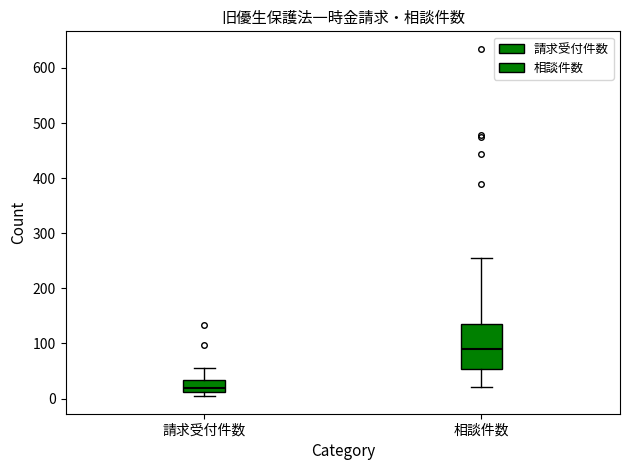

Reading left to right, transcribe this box plot: for each box, give where its median line is, the range the box spans, and where its two whiskers end, as read against the y-axis. The values are not printed on the chart, so give them approximately, as read against the axis.

請求受付件数: median 20, box 10 to 30, whiskers 0 to 60
相談件数: median 90, box 50 to 140, whiskers 20 to 260